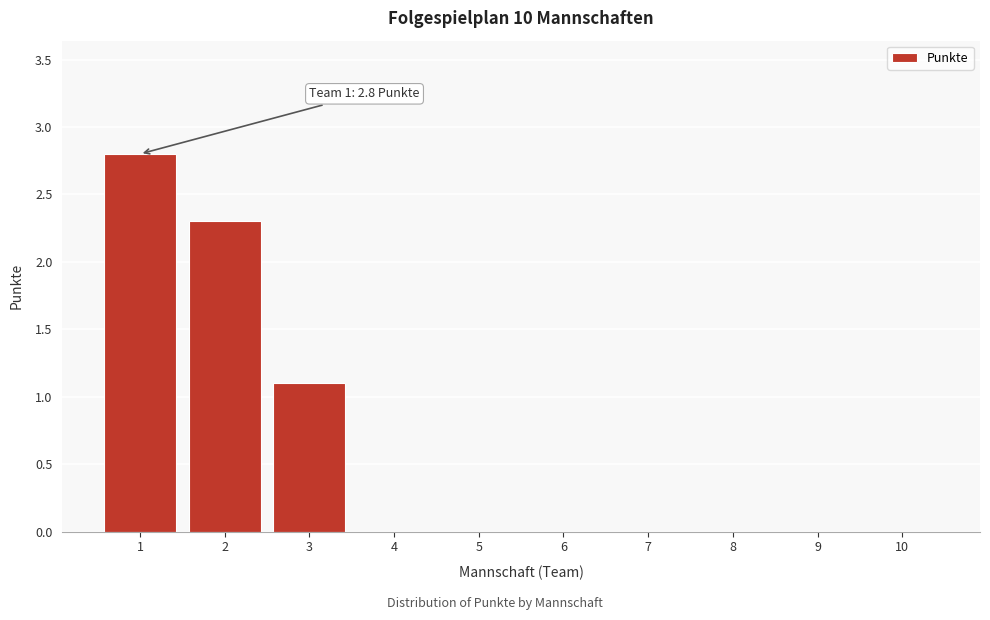

Reading left to right, list all the values displayed in this chart.

1=2.8	2=2.3	3=1.1	4=0.0	5=0.0	6=0.0	7=0.0	8=0.0	9=0.0	10=0.0